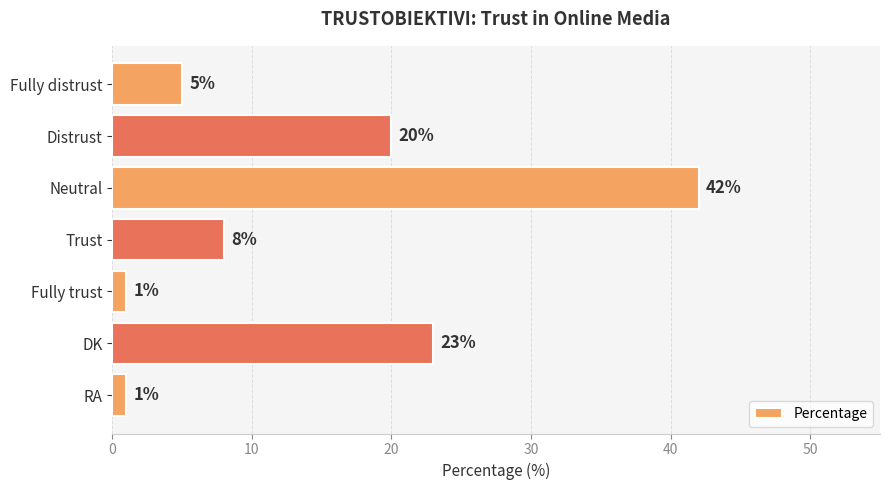

What is the difference between the second highest and minimum values?

22